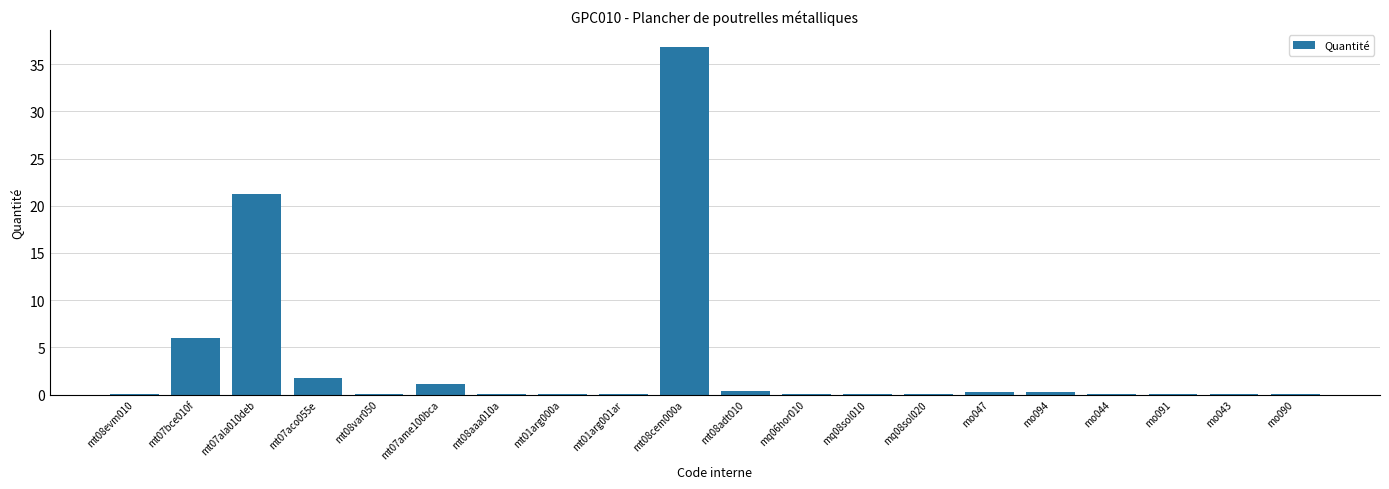

The value at mq06hor010 is 0.0. True or false?

True